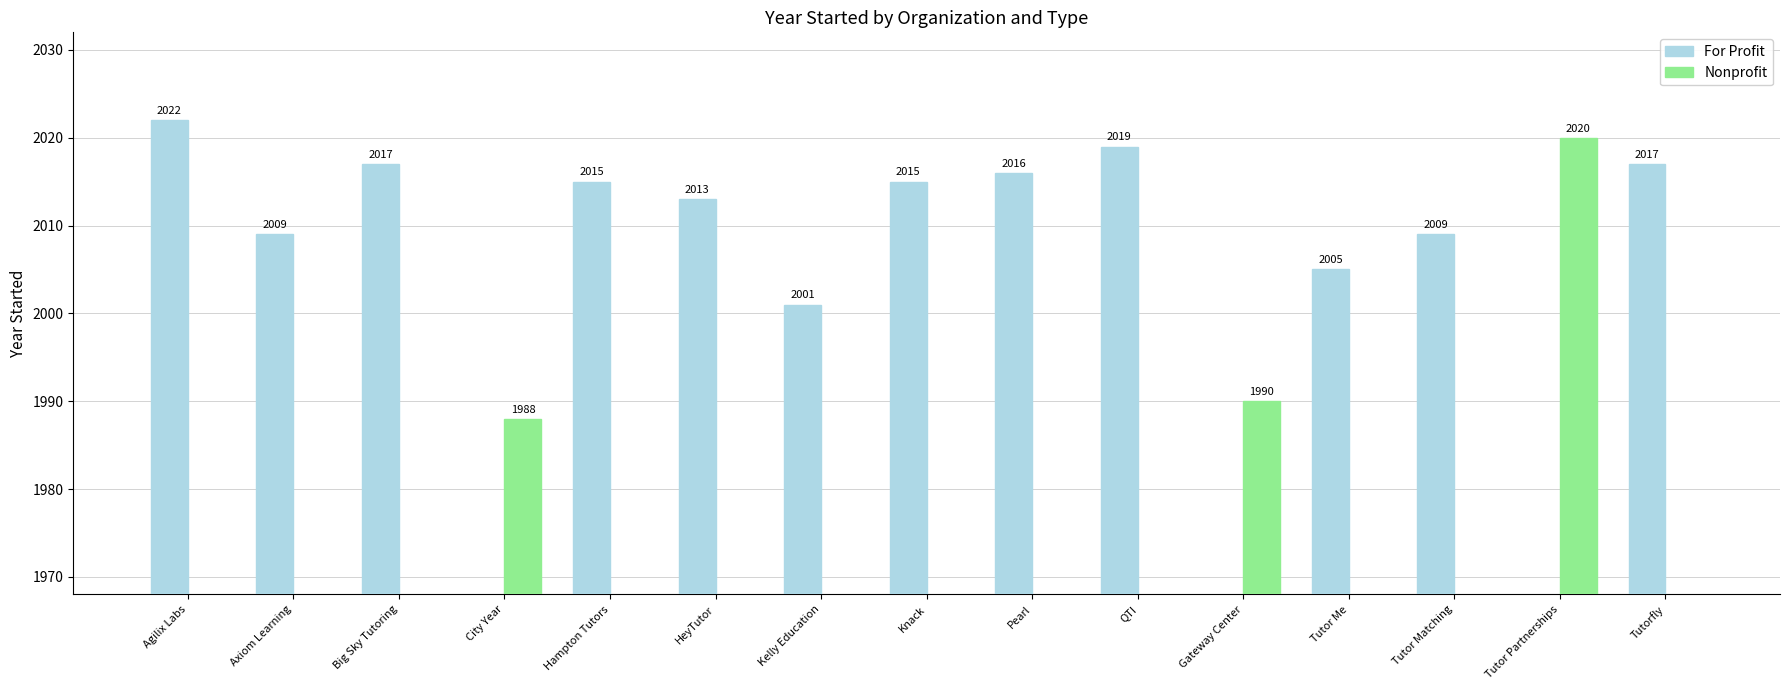

What position from the left is HeyTutor?

6